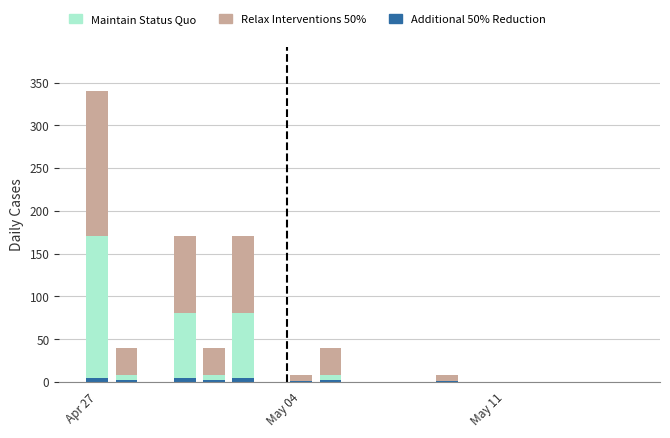

Reading left to right, extract all data points from this chart.

Relax Interventions 50%: 340	40	0	170	40	170	0	8	40	0	0	0	8	0	0	0	0	0	0
Maintain Status Quo: 170	8	0	80	8	80	0	1	8	0	0	0	1	0	0	0	0	0	0
Additional 50% Reduction: 5	2	0	4	2	4	0	1	2	0	0	0	1	0	0	0	0	0	0